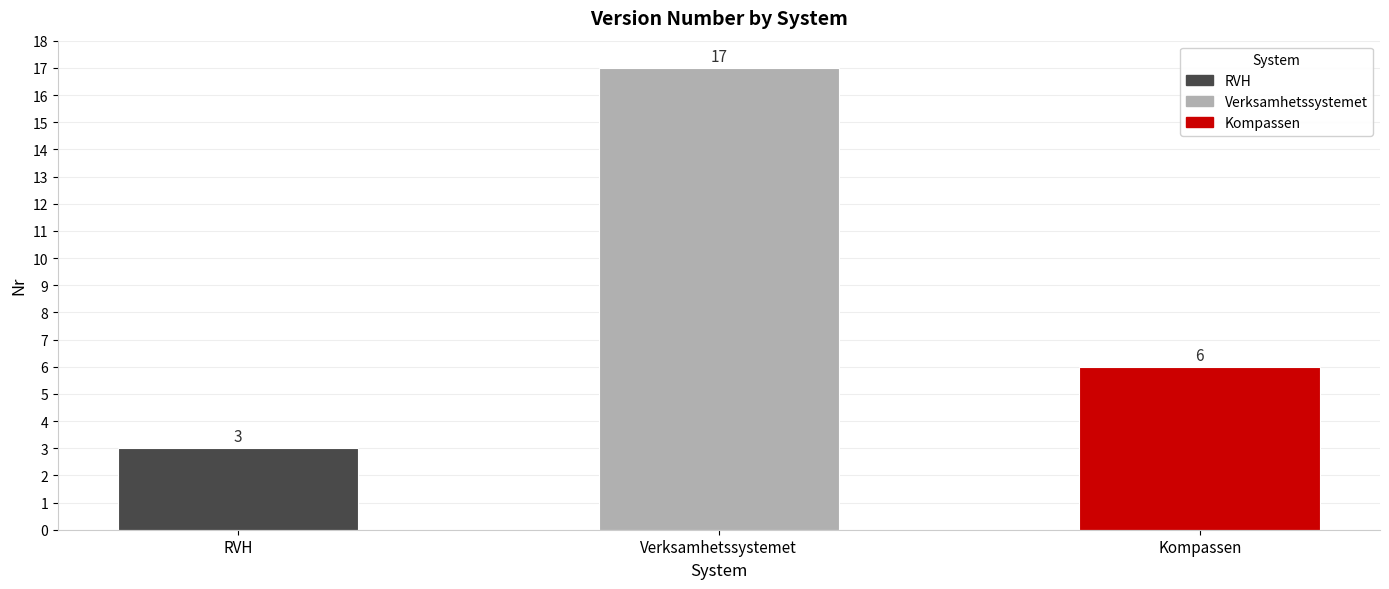

What is the smallest value displayed?

3